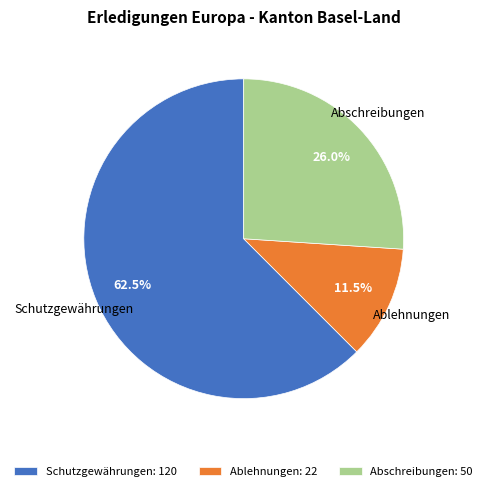

Which slice represents more than half of the pie?

Schutzgewährungen: 120